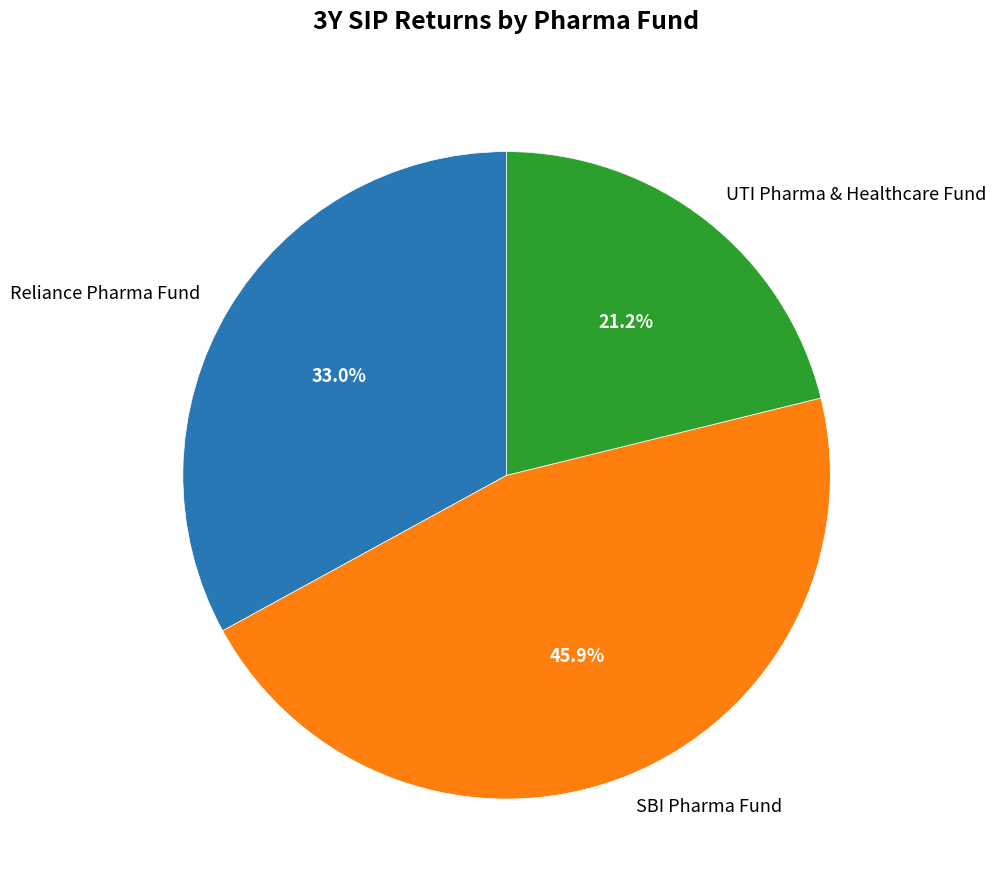

Does SBI Pharma Fund represent more than half of the total?

No